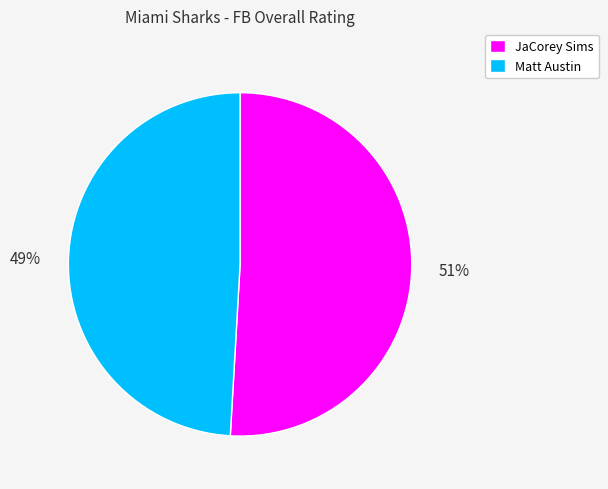

To the nearest percent, what is the average slice percentage?

50%